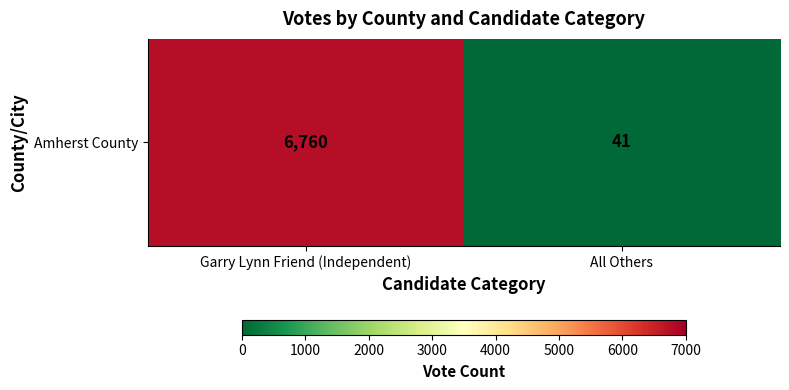

How many values are below 6760?

1